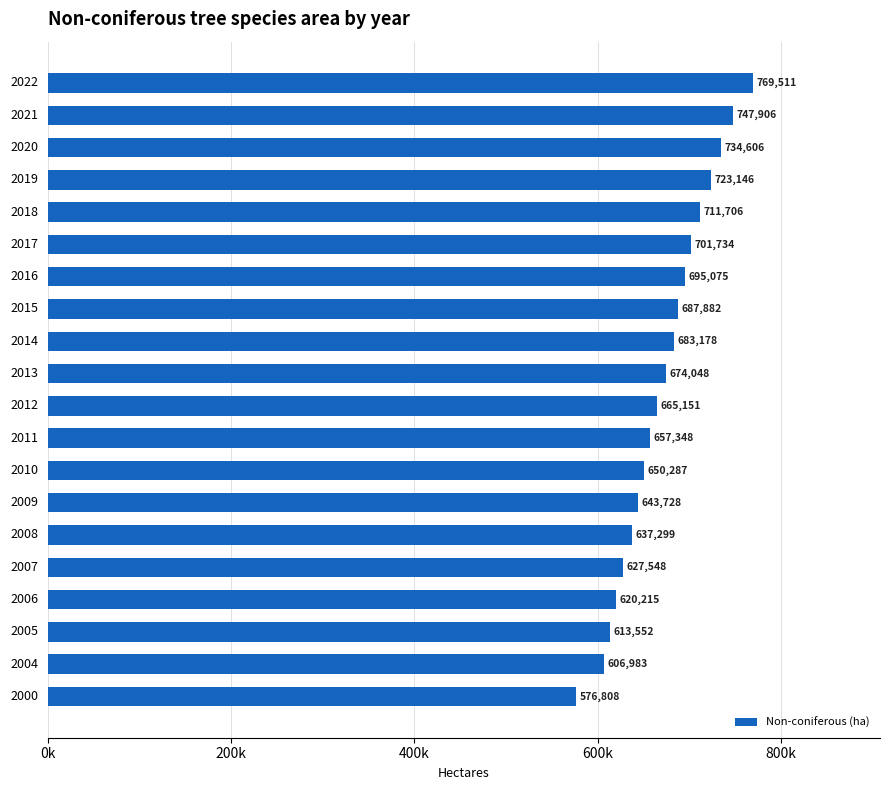

What is the average value?

671385.6